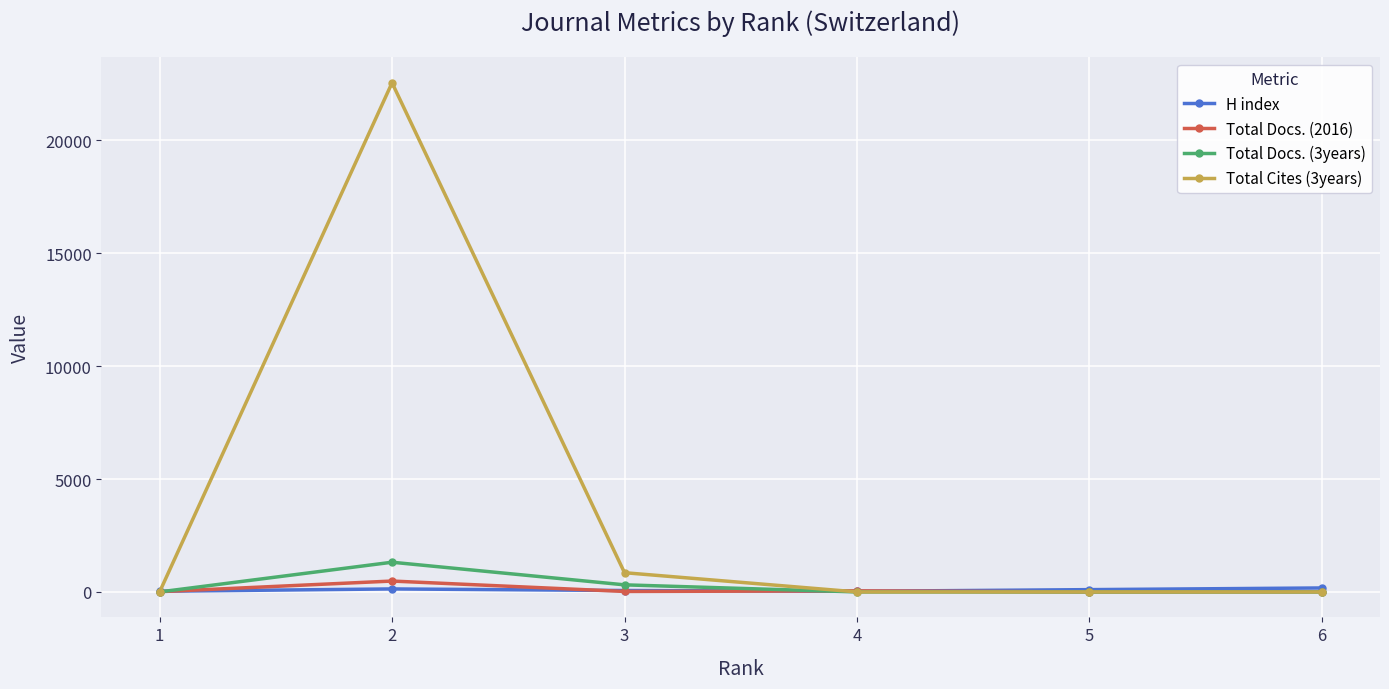

True or false: Total Docs. (2016) has more than 2 interior local peaks.

False